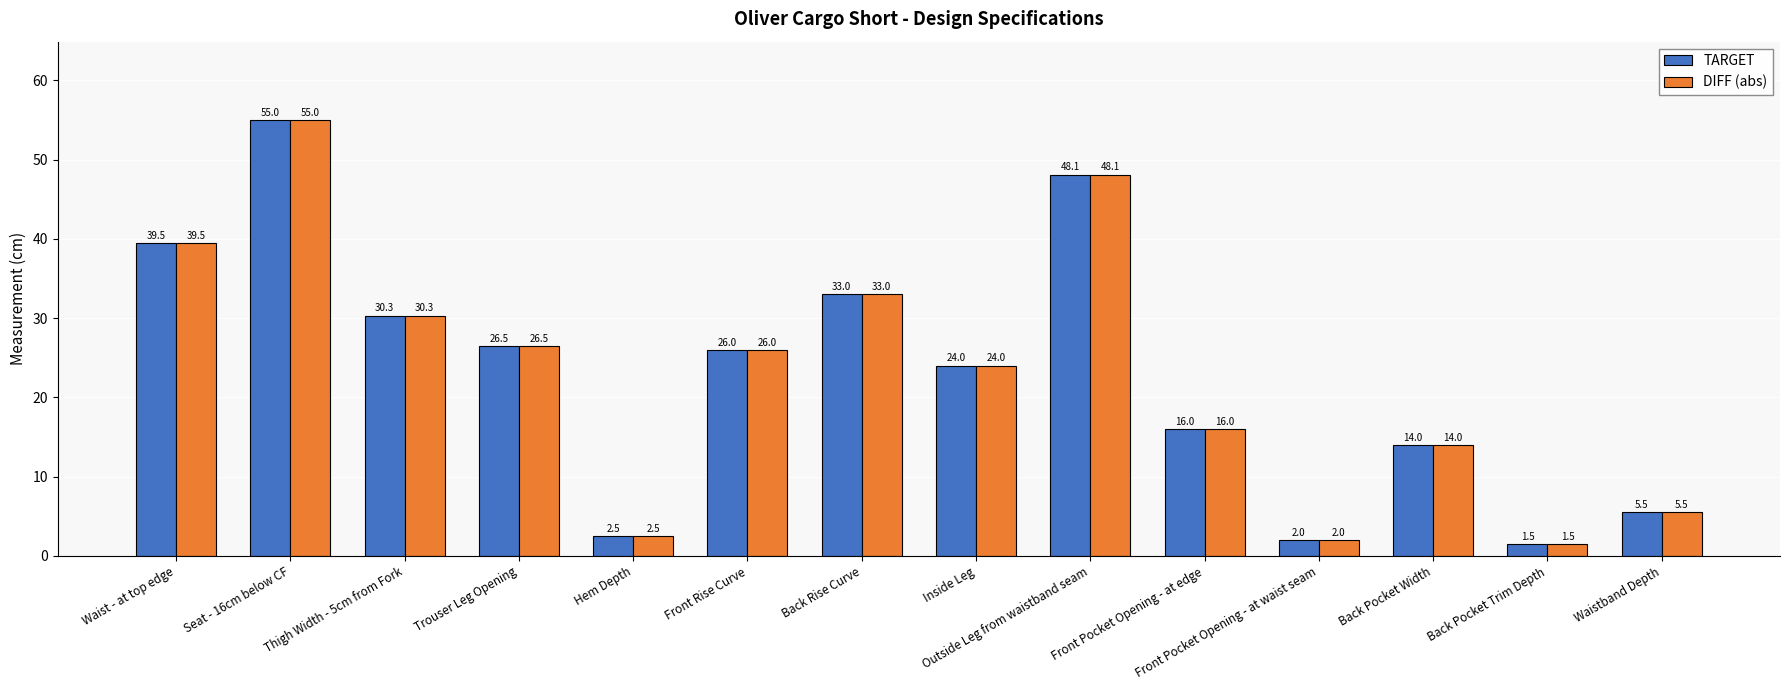

At which label is DIFF (abs) closest to 28?

Trouser Leg Opening